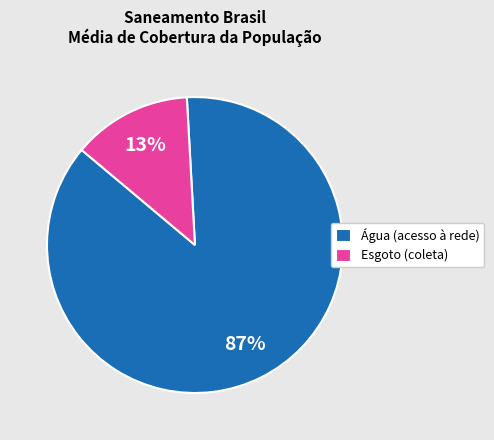

To the nearest percent, what is the average slice percentage?

50%